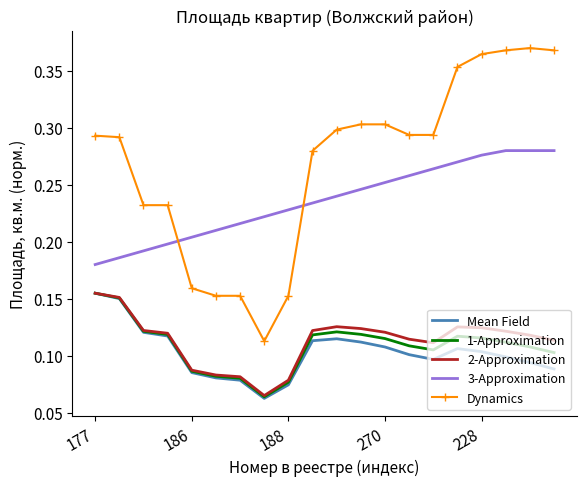

True or false: Dynamics and Mean Field intersect in this chart.

False